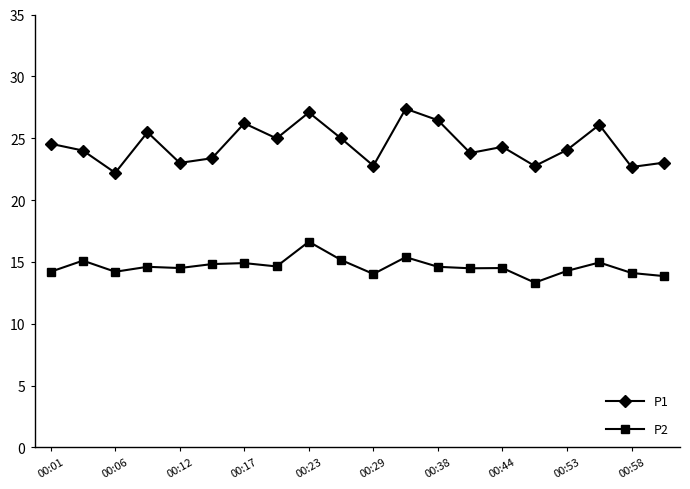

True or false: P1 has more than 2 interior local peaks.

True